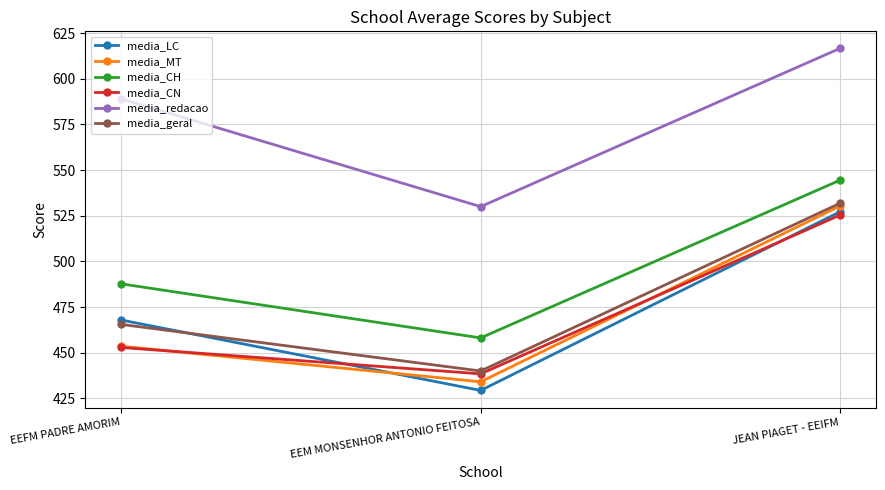

What is the value of the media_CH point at the 3rd from the left?

544.4